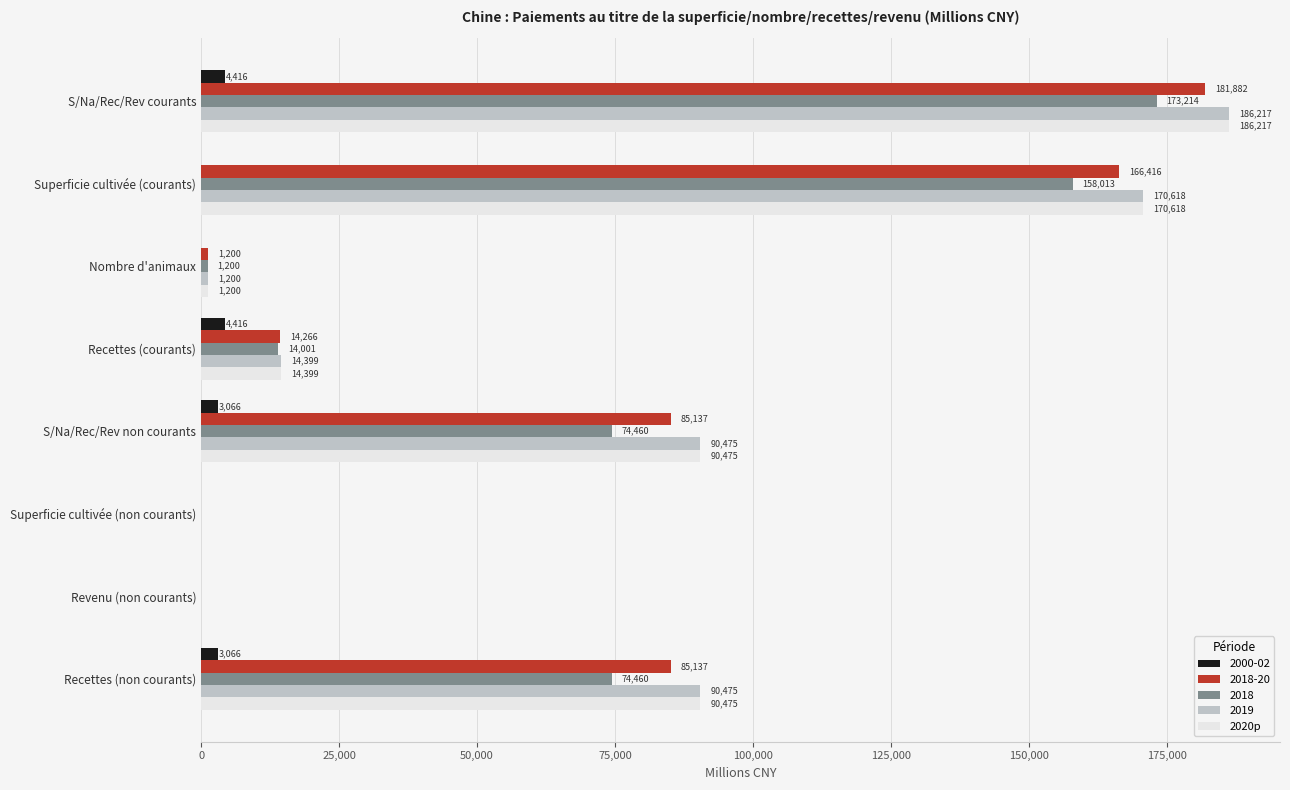

Which label corresponds to the largest value in the chart?

S/Na/Rec/Rev courants